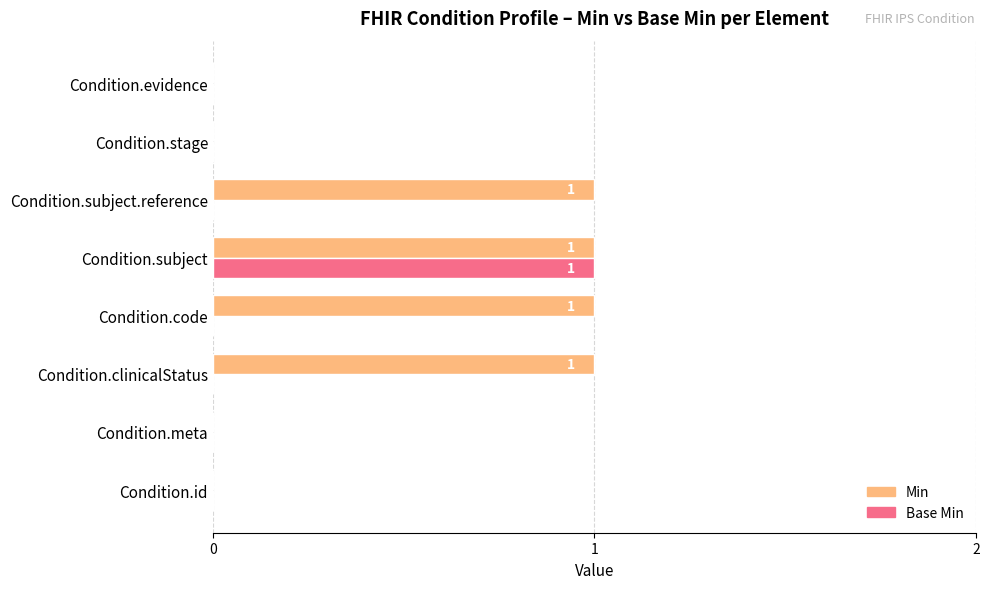

True or false: Base Min has a value of 0 at Condition.meta.

True